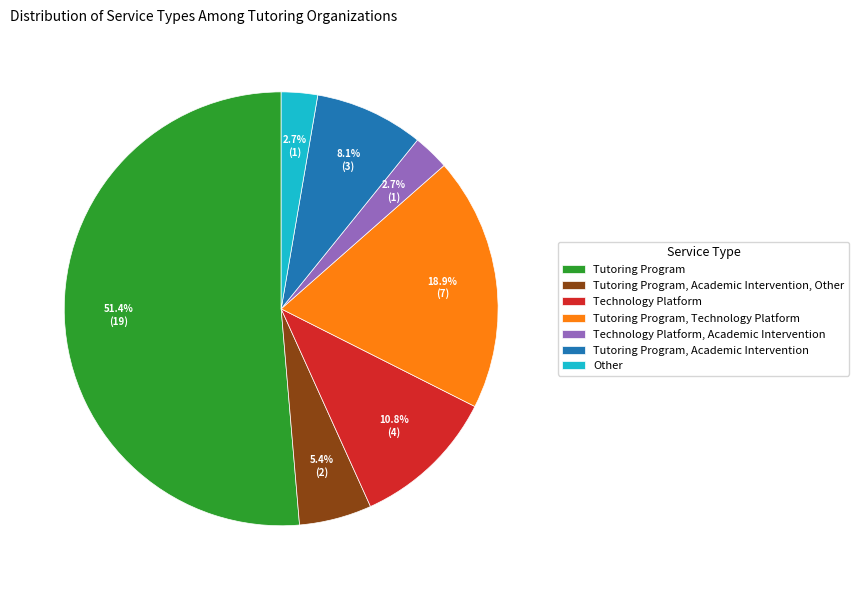

Which category has the biggest portion of the pie?

Tutoring Program